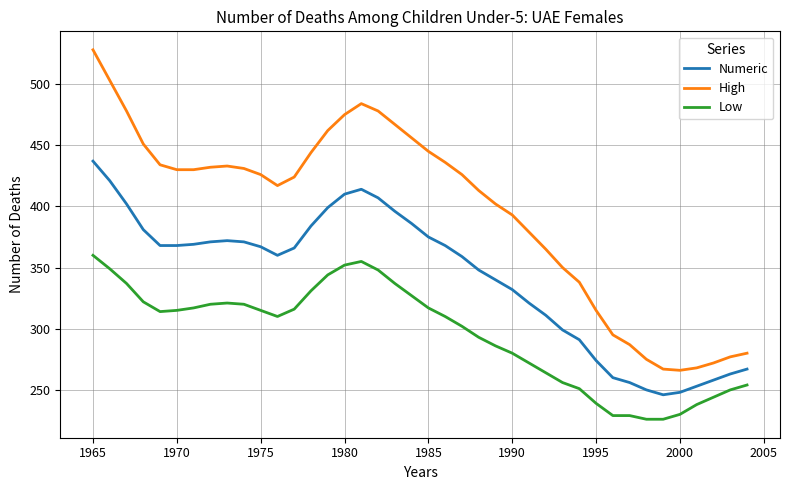

What is the greatest value displayed?

528